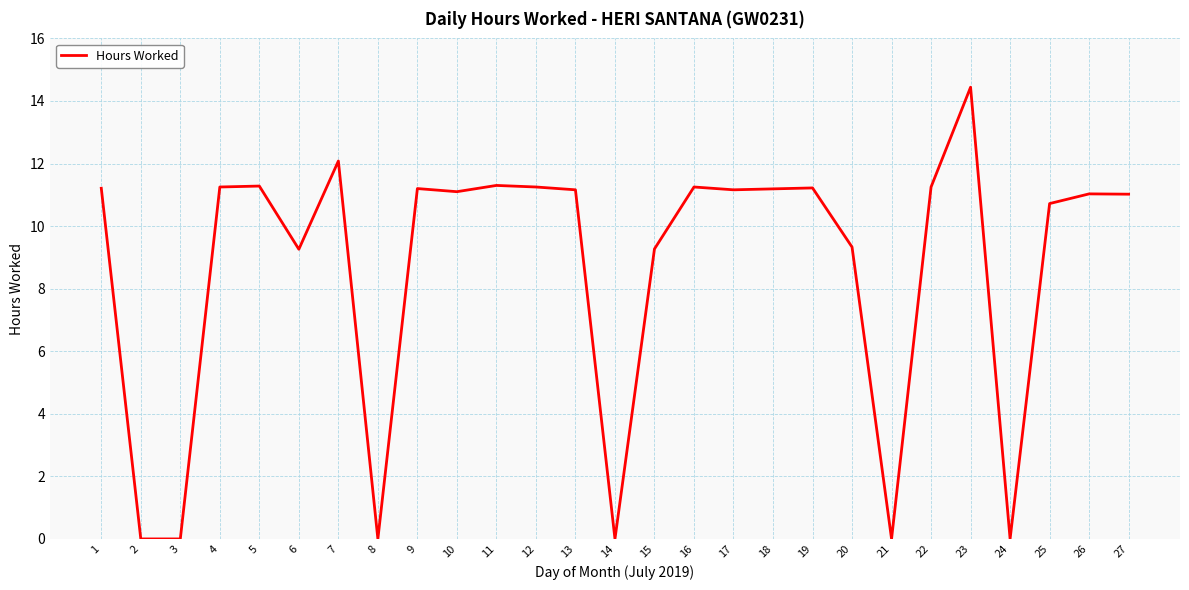

What value does the data have at 18?

11.2